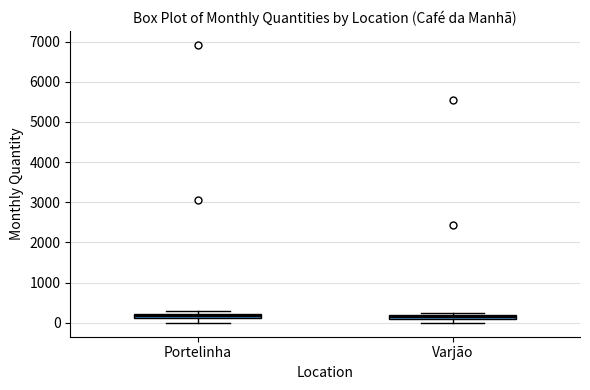

Where is the lower edge of the box for Varjão on the y-axis? The values are not printed on the chart, so give them approximately, as read against the axis.

100